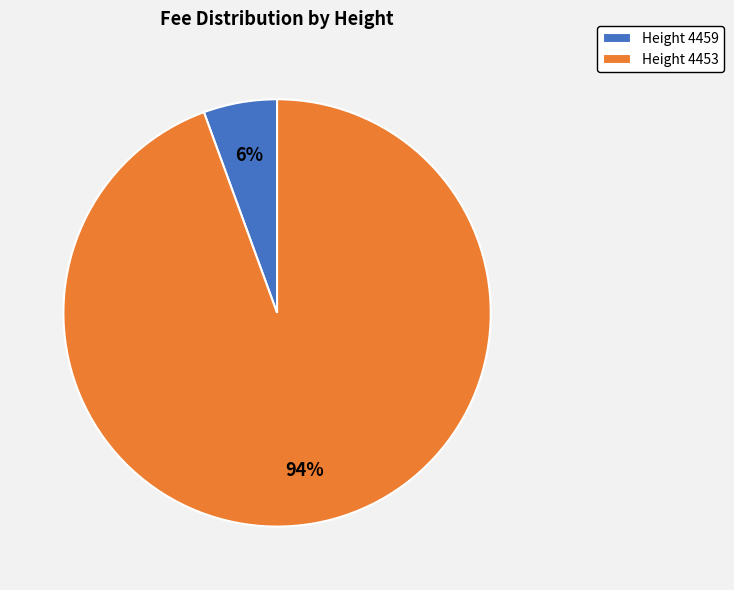

Is it true that Height 4459 is 11% of the pie?

False